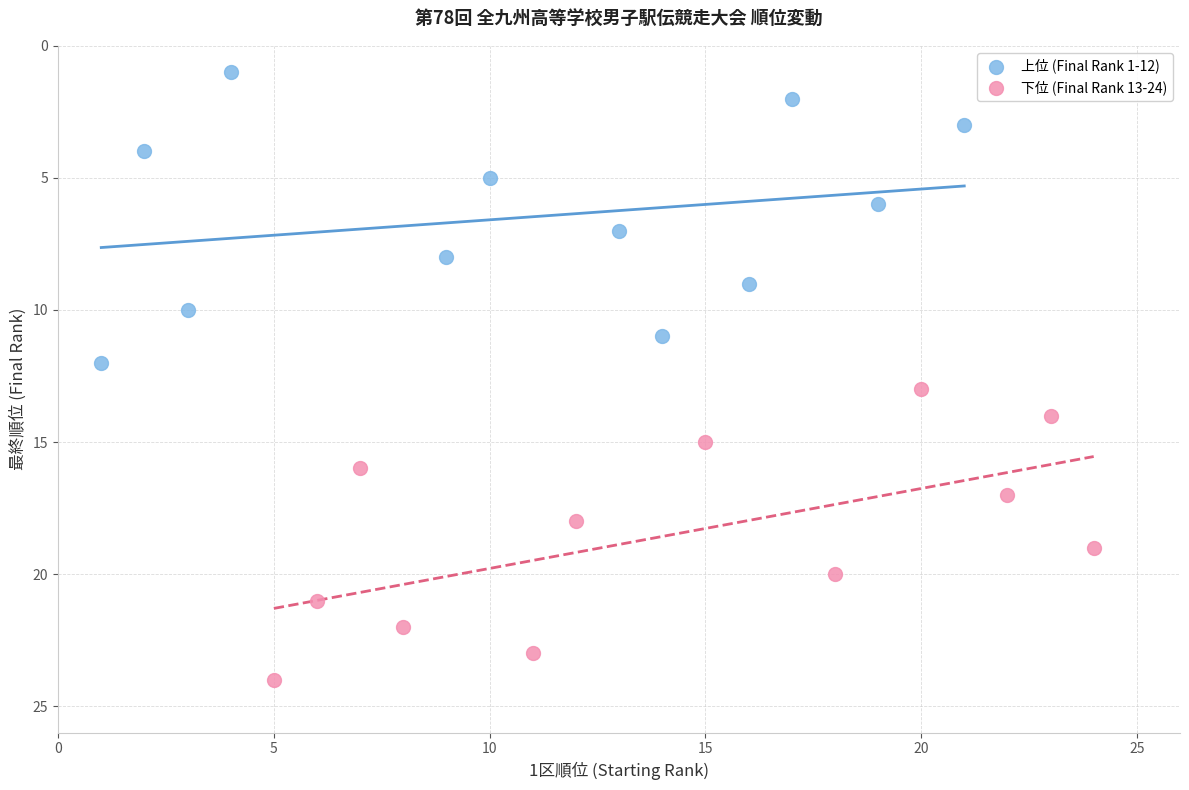

Which series reaches the maximum Y coordinate?

下位 (Final Rank 13-24)